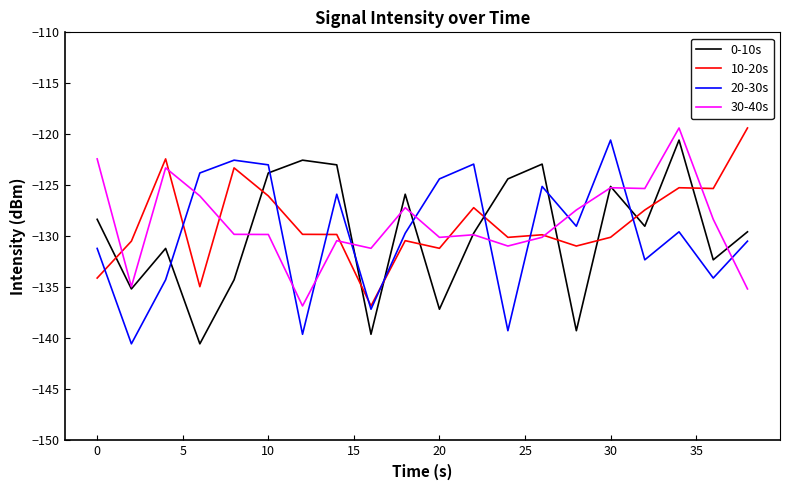

What is the minimum value shown in the chart?

-140.5